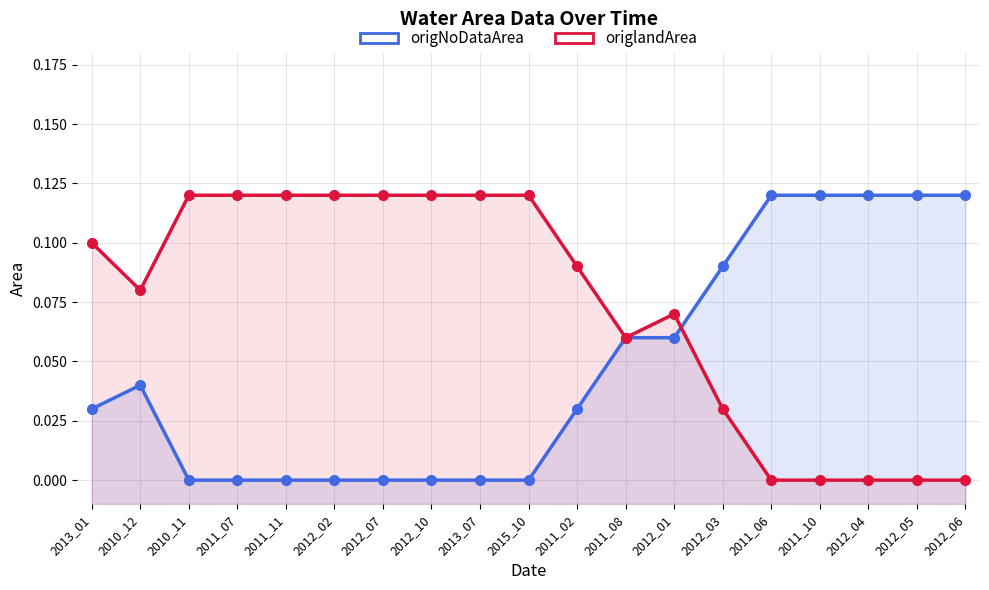

What is the difference between the maximum and minimum values in the origlandArea series?

0.1